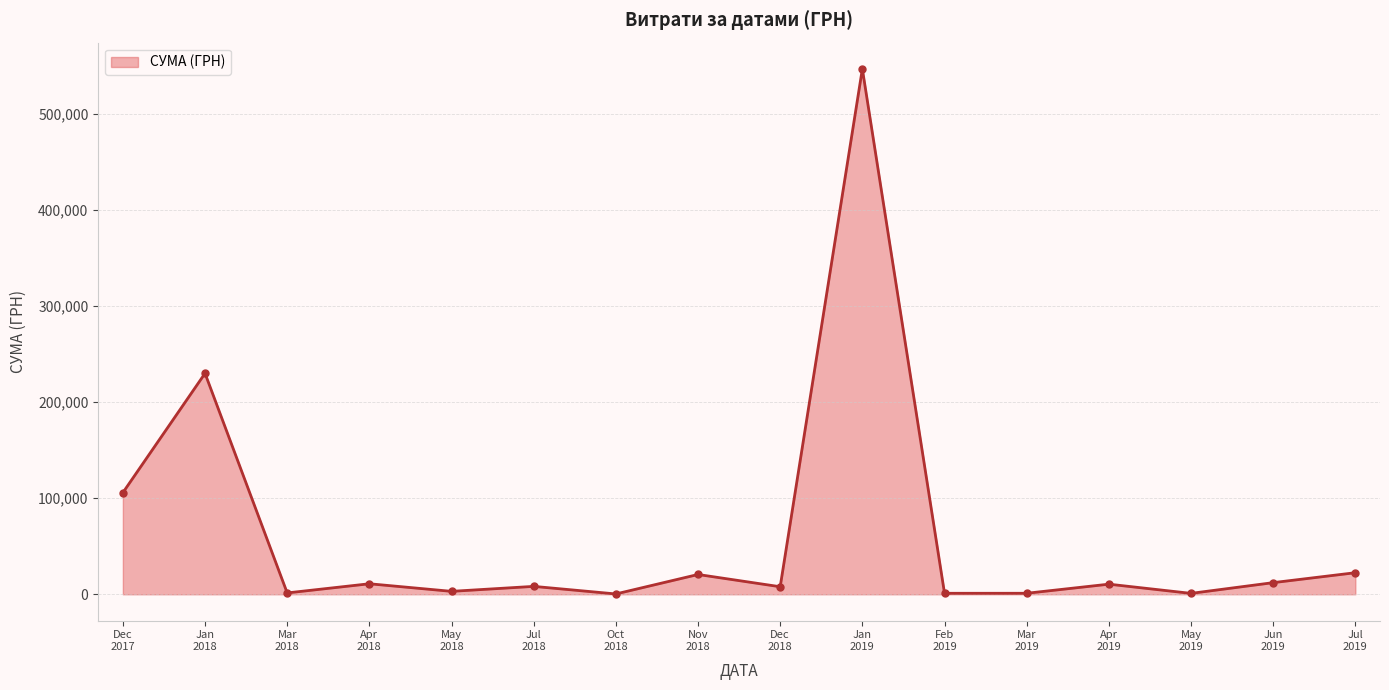

What is the difference between the maximum and minimum values?

546569.7